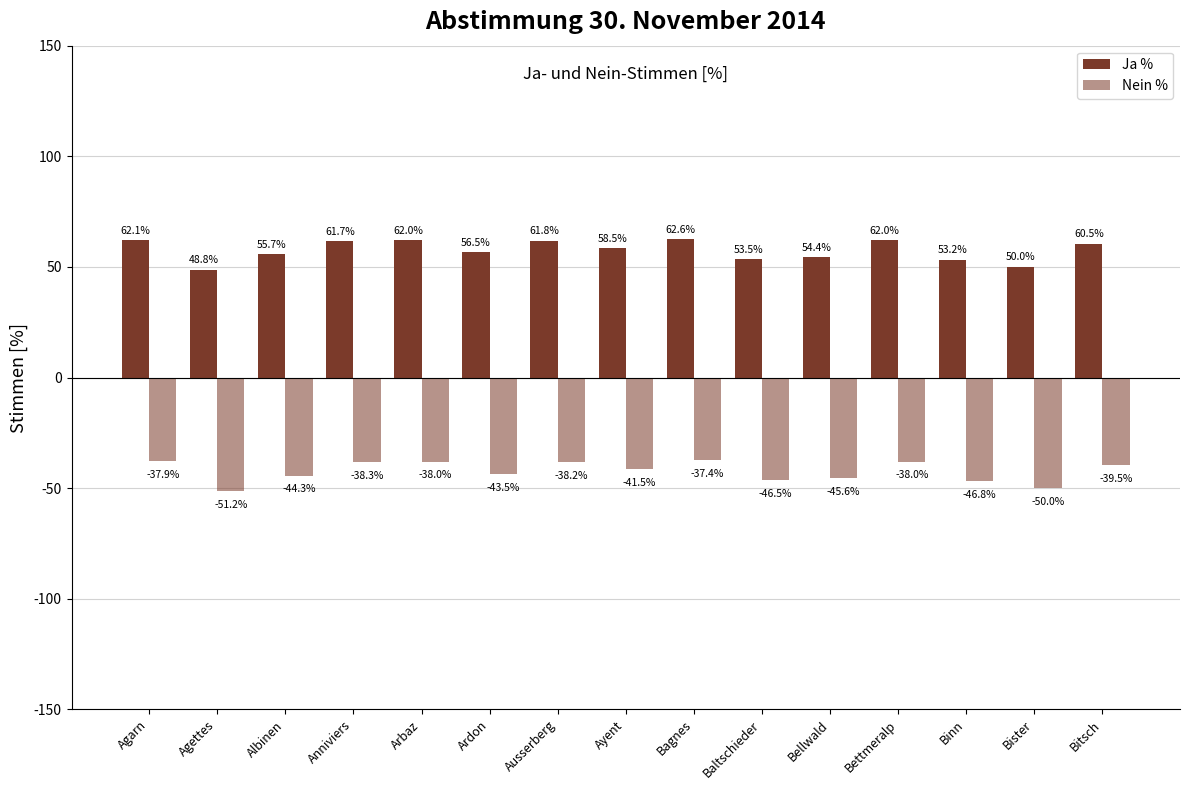

The Nein % series shows -57.2 at Ayent. True or false?

False